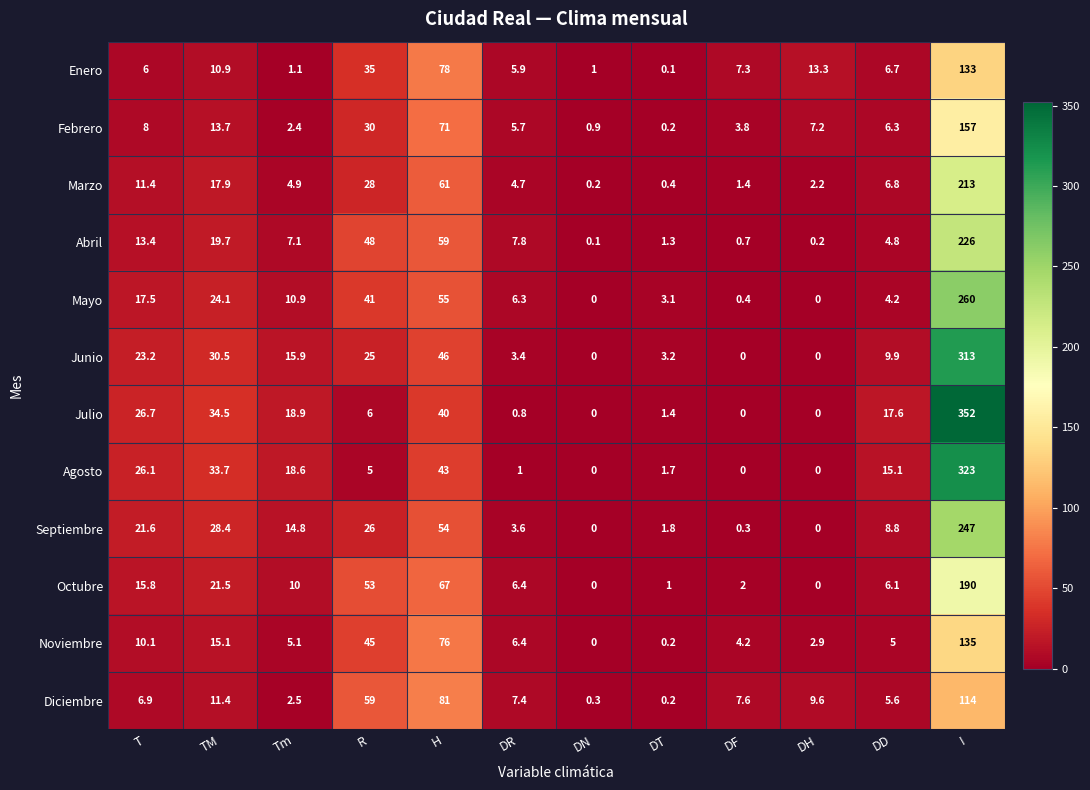

What is the sum of the Mayo values at R and T?

58.5